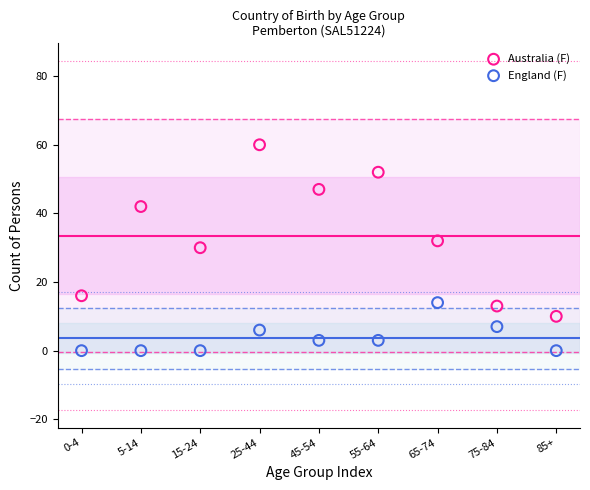

Which series reaches the minimum Y coordinate?

England (F)